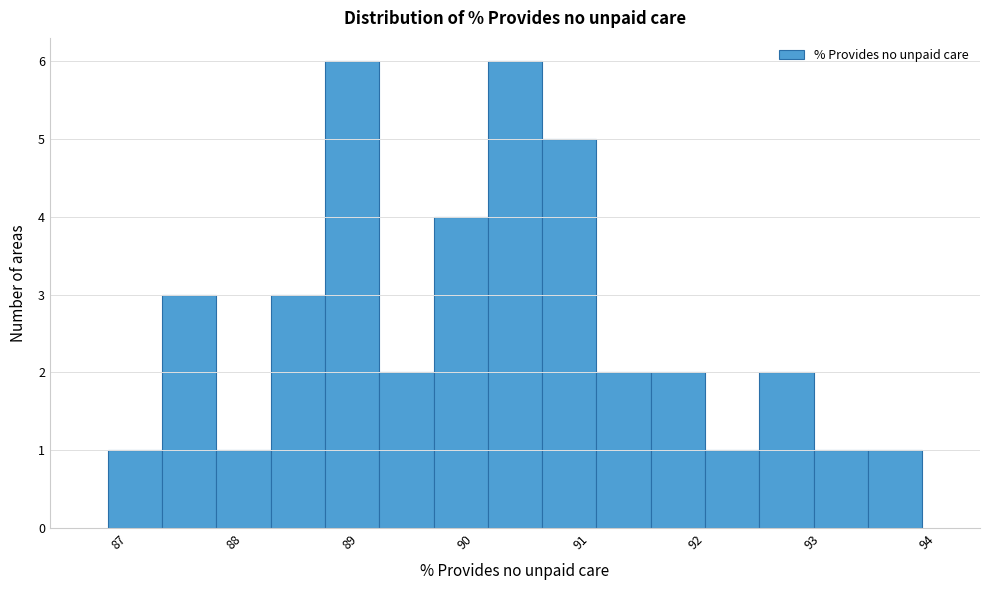

How tall is the bar that spans 92.1 to 92.5 on the x-axis? Neither the bar edges nor the heights are printed on the chart, so give them approximately, as read against the axes.

1